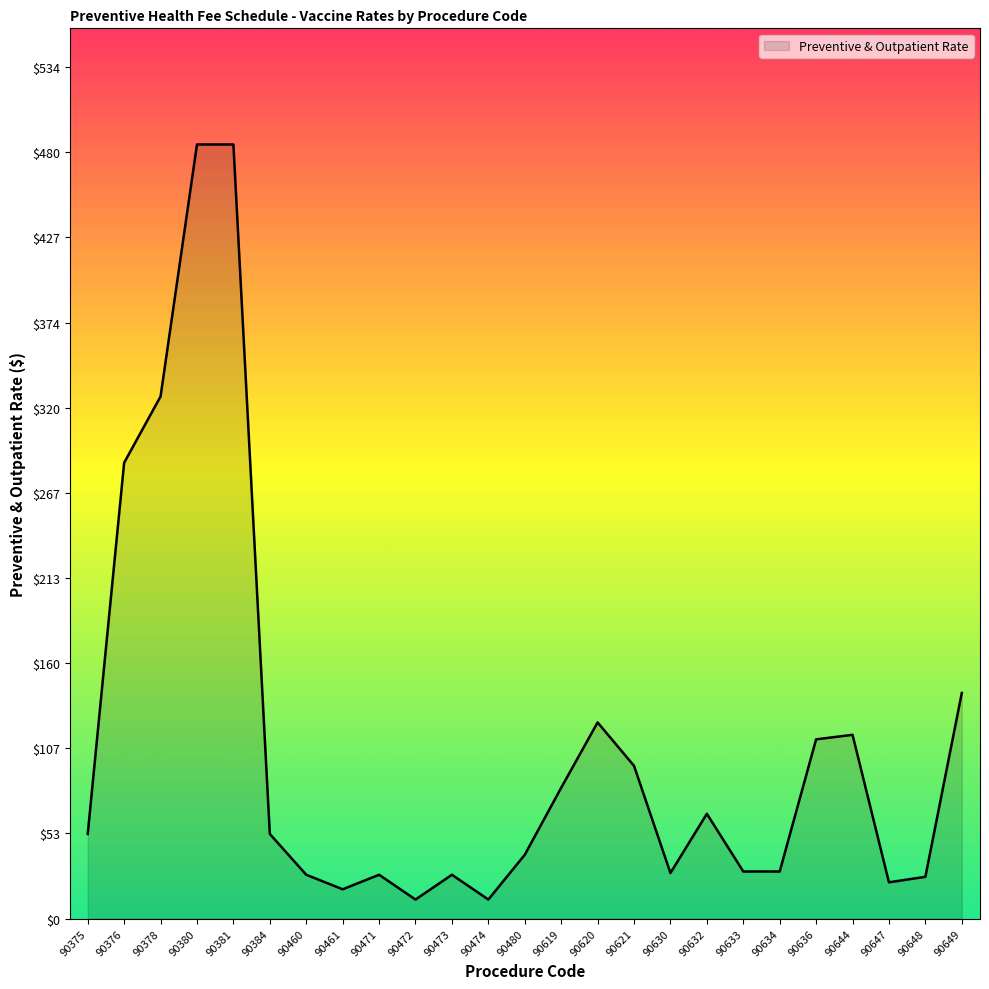

What is the maximum value shown in the chart?

485.1